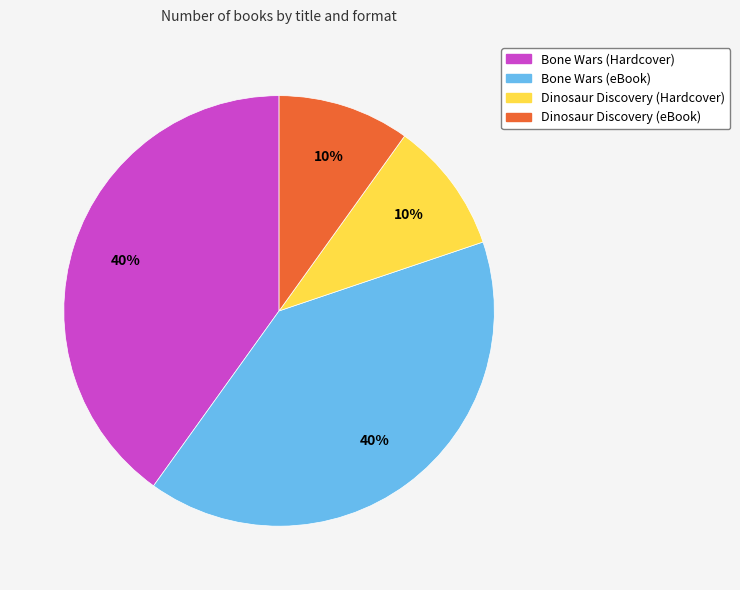

Do Dinosaur Discovery (Hardcover) and Dinosaur Discovery (eBook) together represent more than half of the pie?

No